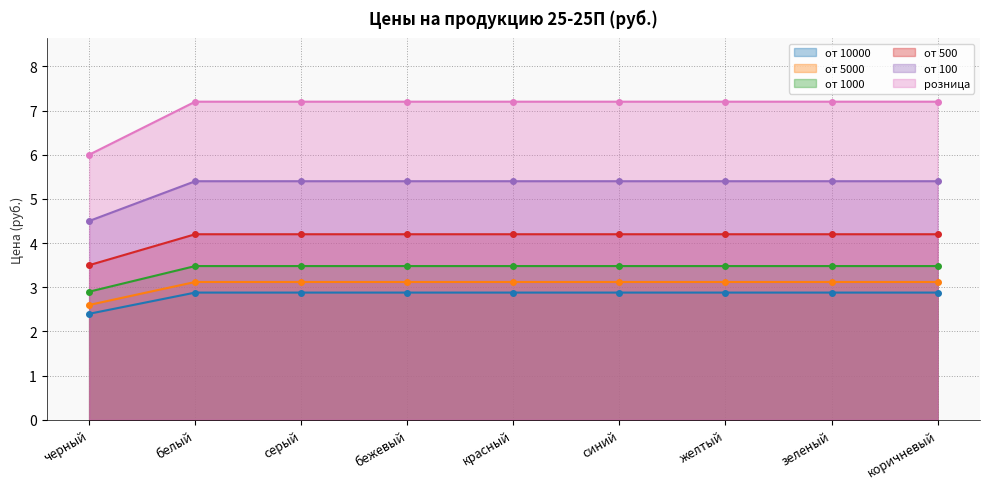

Is the value of от 100 at коричневый greater than the value of розница at синий?

No